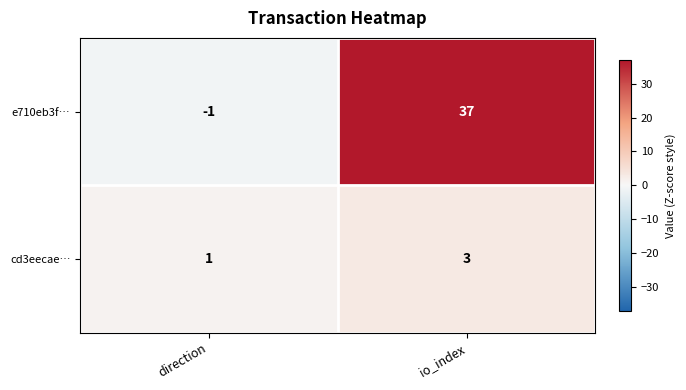

Reading right to left, extract all data points from this chart.

e710eb3f…: io_index=37	direction=-1
cd3eecae…: io_index=3	direction=1